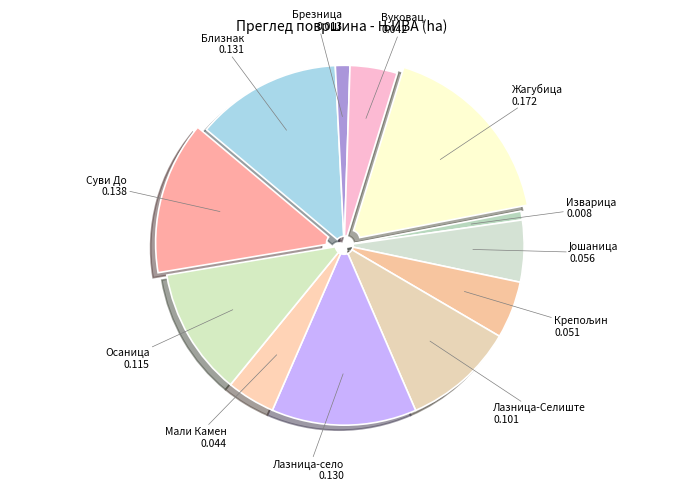

Is it true that Жагубица is 17% of the pie?

True